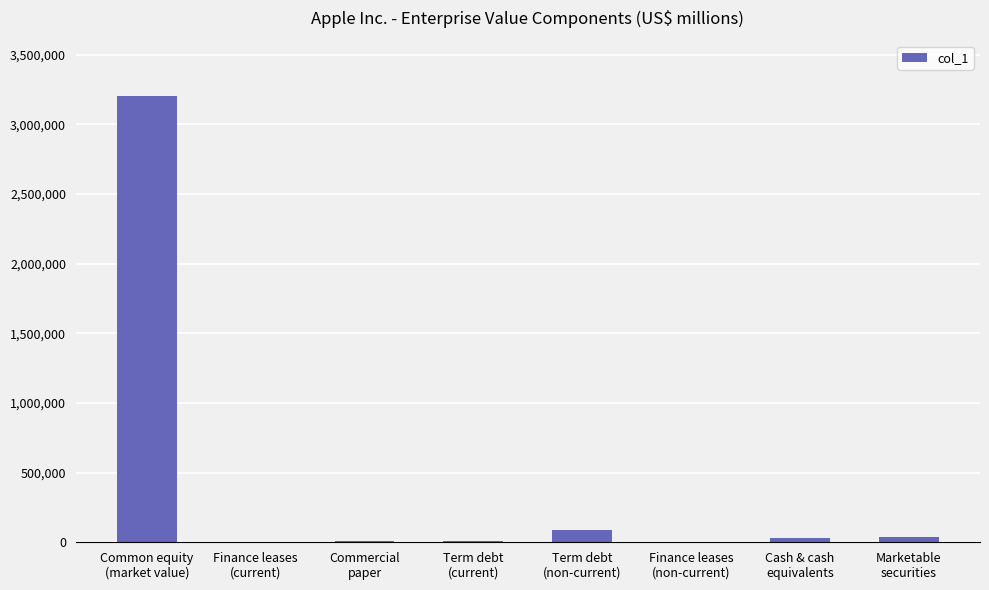

What is the maximum value shown in the chart?

3204509